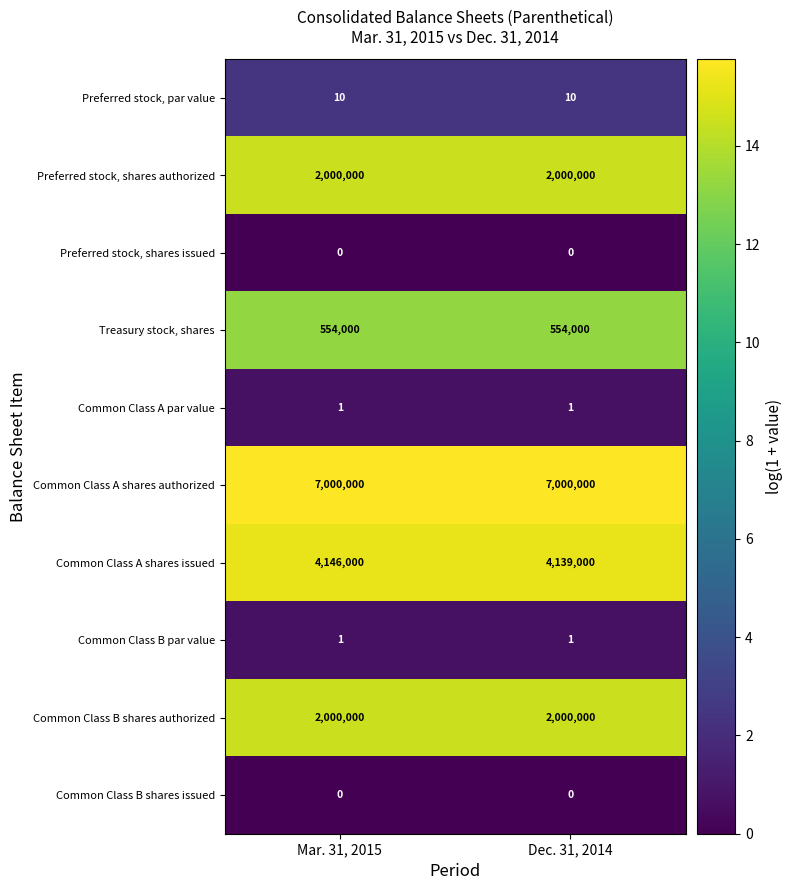

Between Mar. 31, 2015 and Dec. 31, 2014, which series saw the biggest shift?

Common Class A shares issued